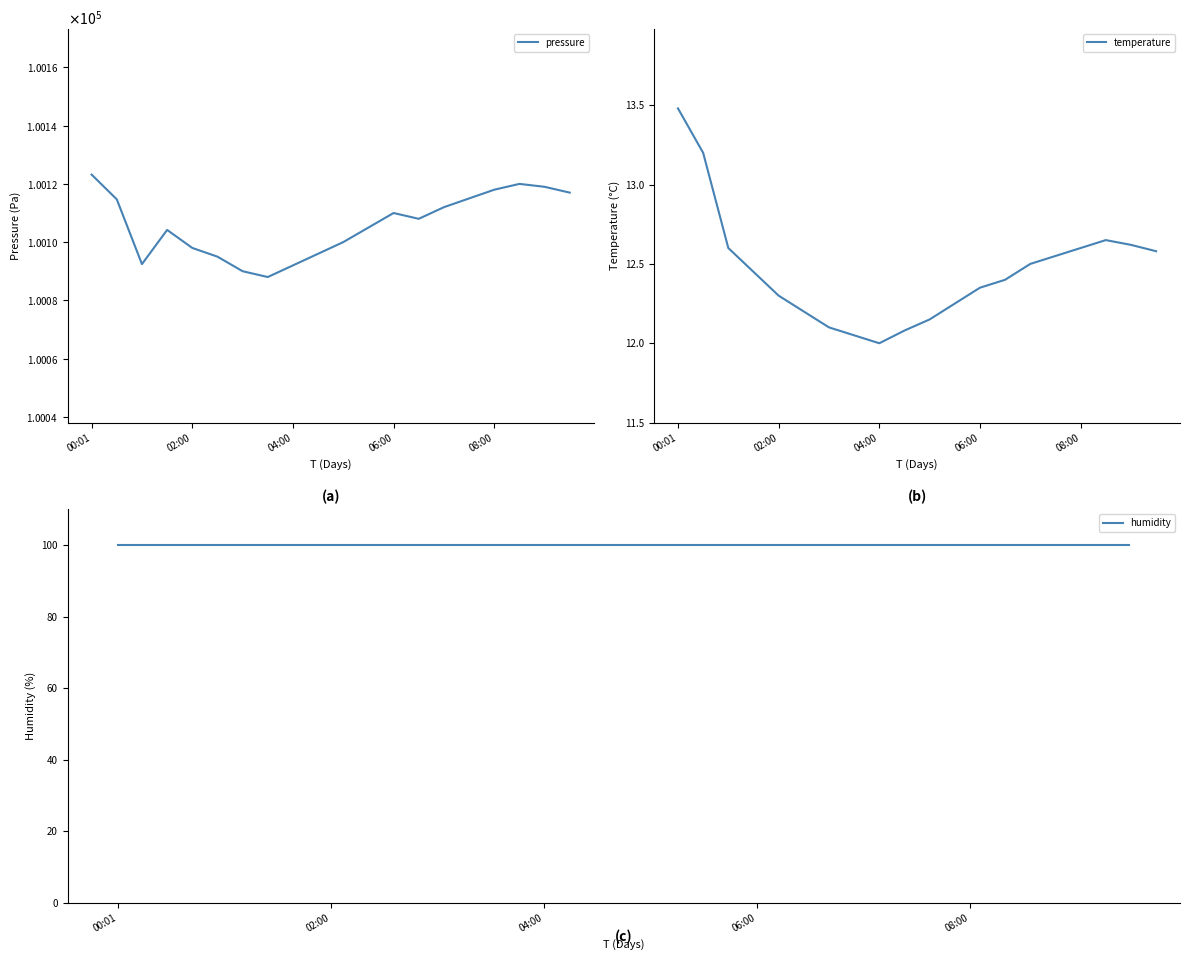

Between 10 and 14, which is larger?

14